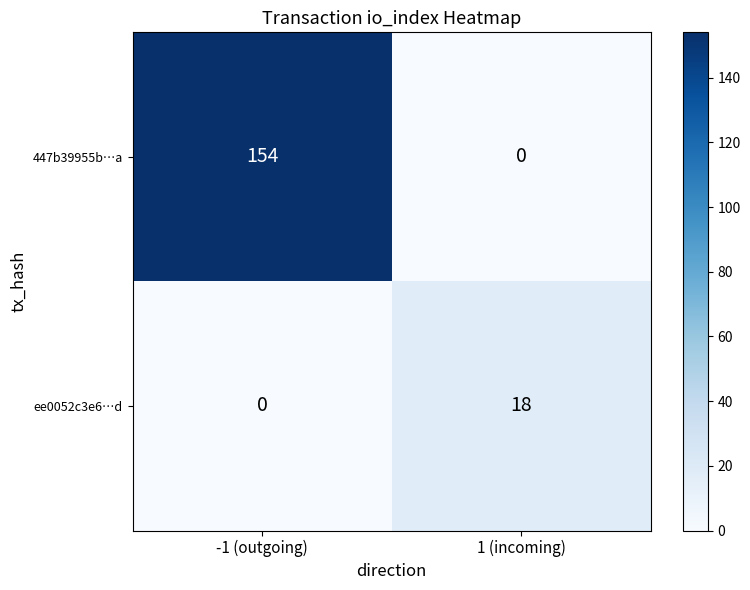

Rank the series at 1 (incoming) from lowest to highest value.

447b39955b…a, ee0052c3e6…d